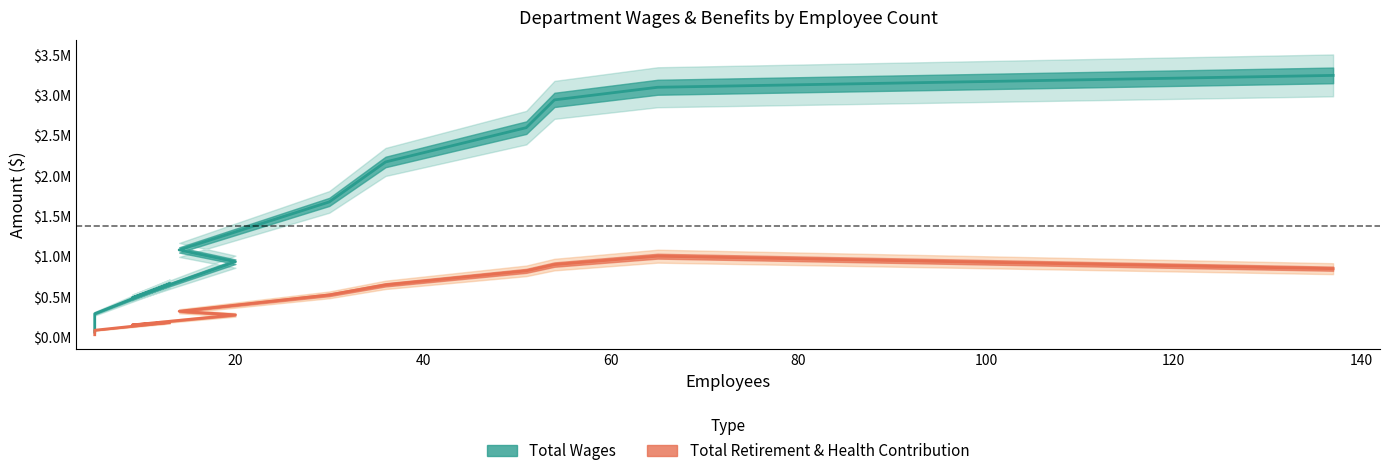

What is the approximate value of Total Wages at Public Works?

3099782